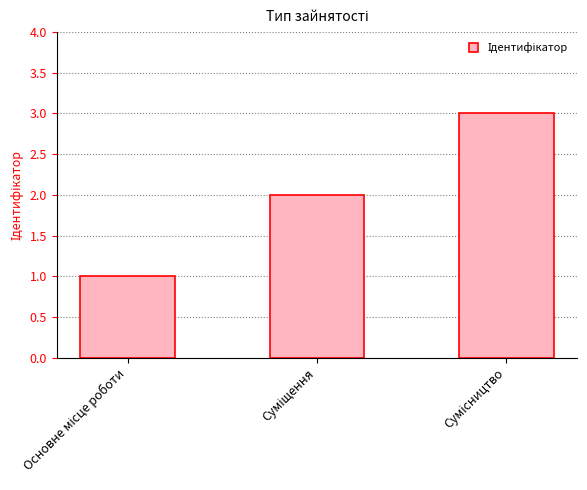

What is the sum of all values?

6